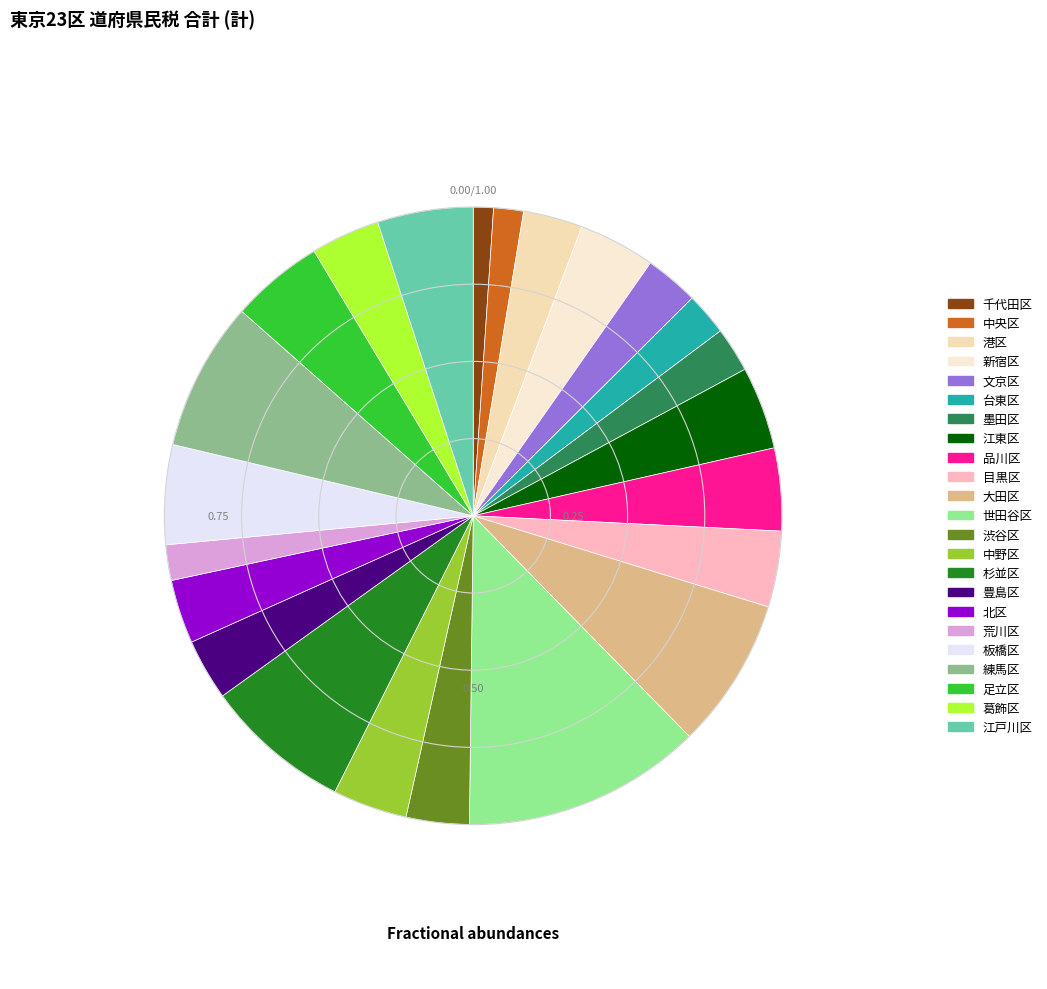

Rank the categories by value from highest to lowest.

世田谷区, 大田区, 練馬区, 杉並区, 板橋区, 江戸川区, 足立区, 江東区, 品川区, 新宿区, 目黒区, 中野区, 葛飾区, 北区, 渋谷区, 豊島区, 港区, 文京区, 墨田区, 台東区, 荒川区, 中央区, 千代田区